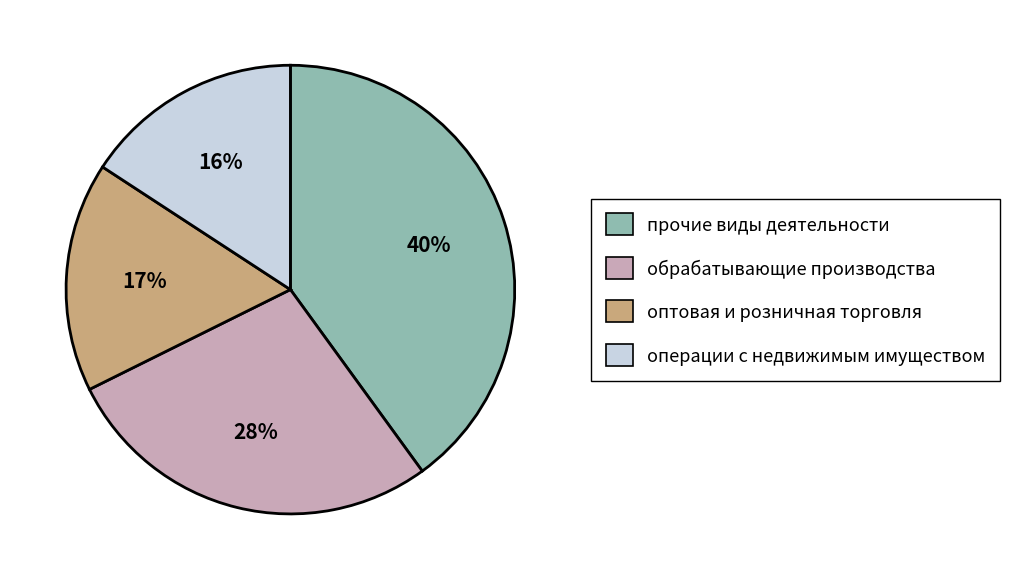

Which has a higher value, оптовая и розничная торговля or обрабатывающие производства?

обрабатывающие производства